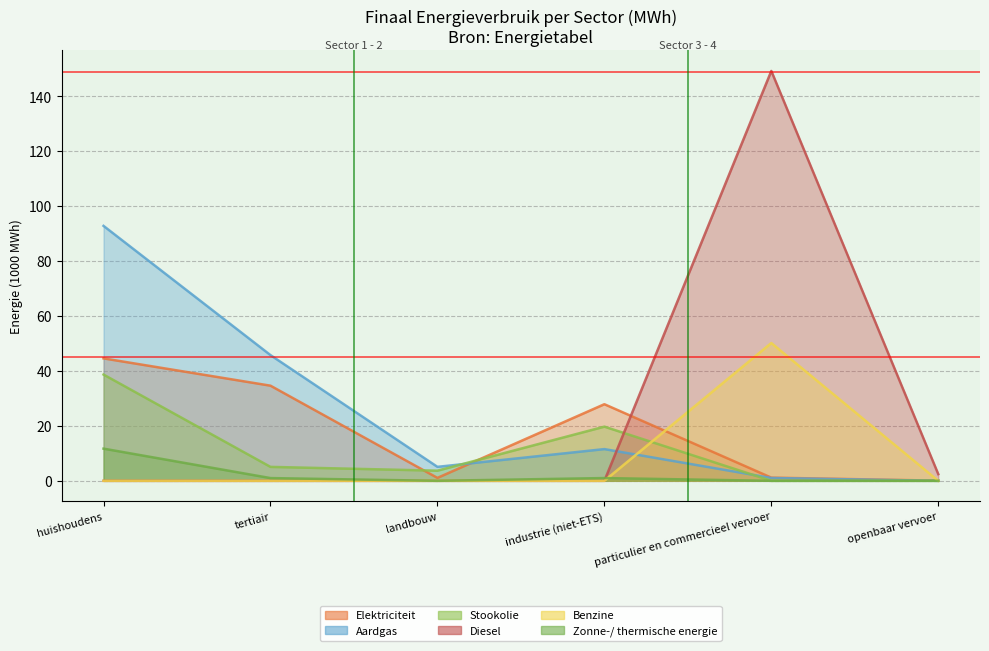

What is the label of the 6th point from the left?

openbaar vervoer